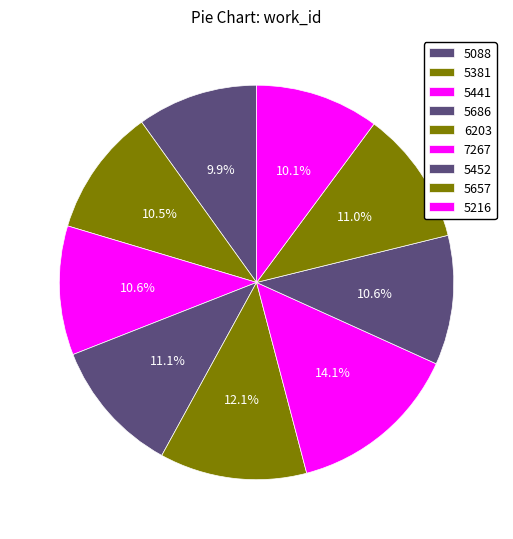

Count the number of slices in the pie.

9